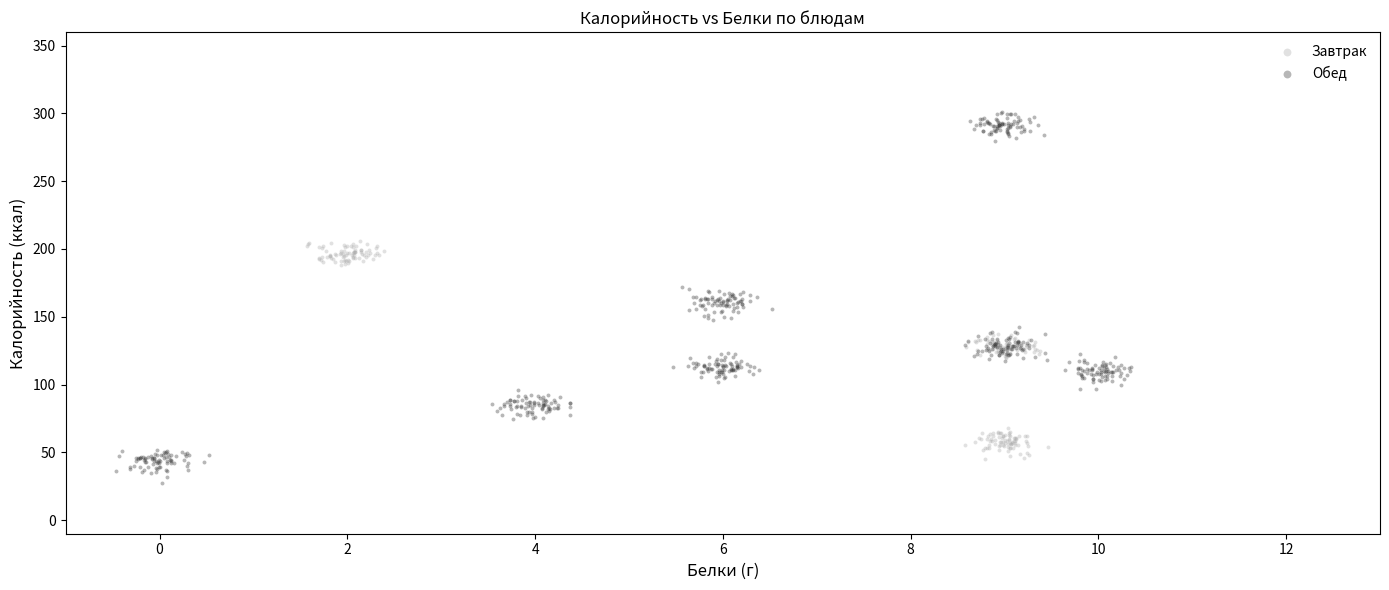

Which series contains the lowest Y value?

Обед